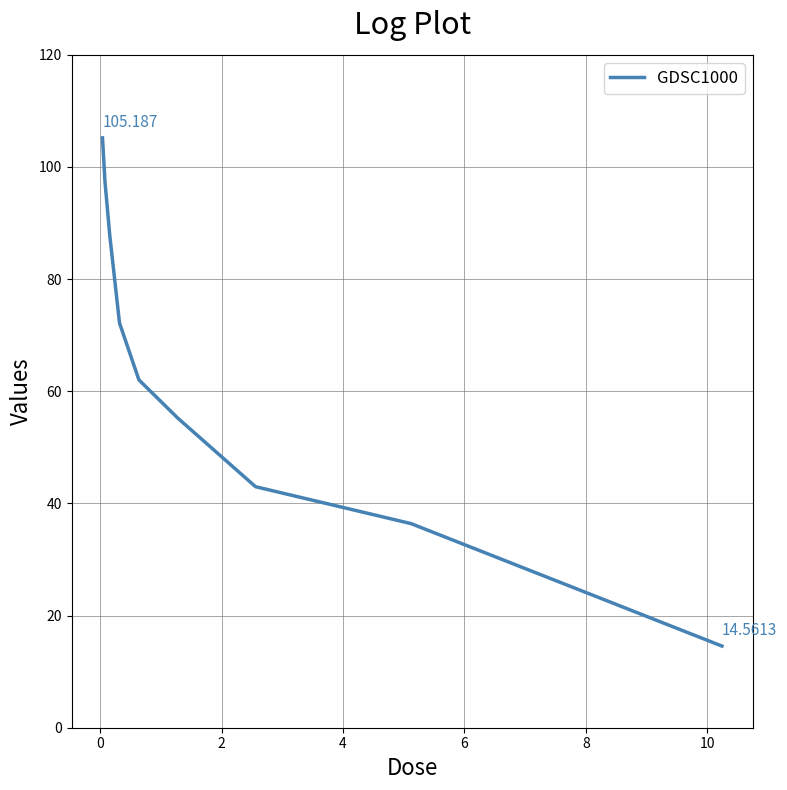

How many lines are shown in the chart?

1